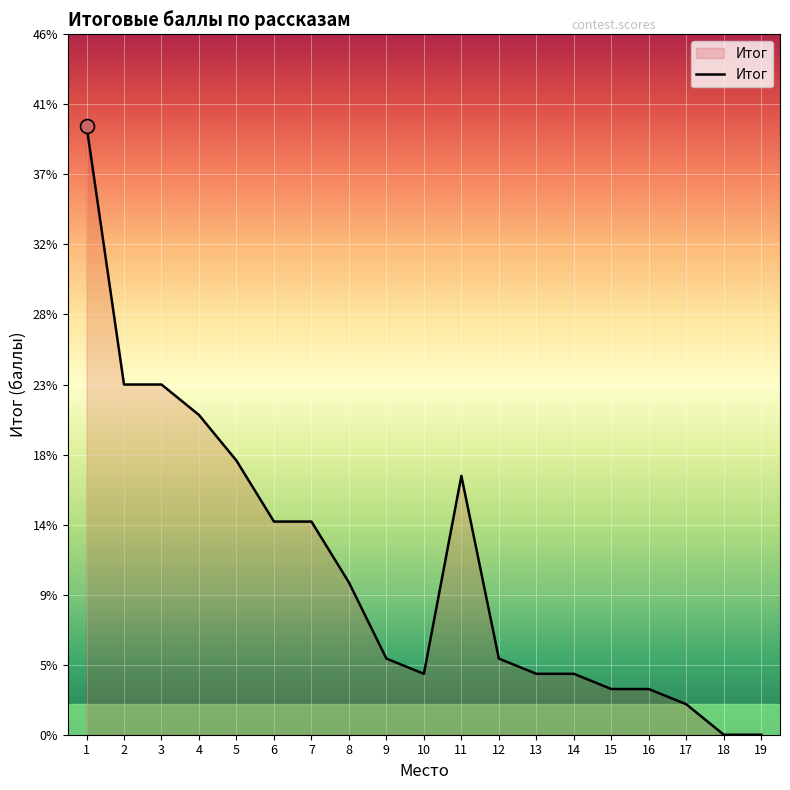

What is the greatest value displayed?

40